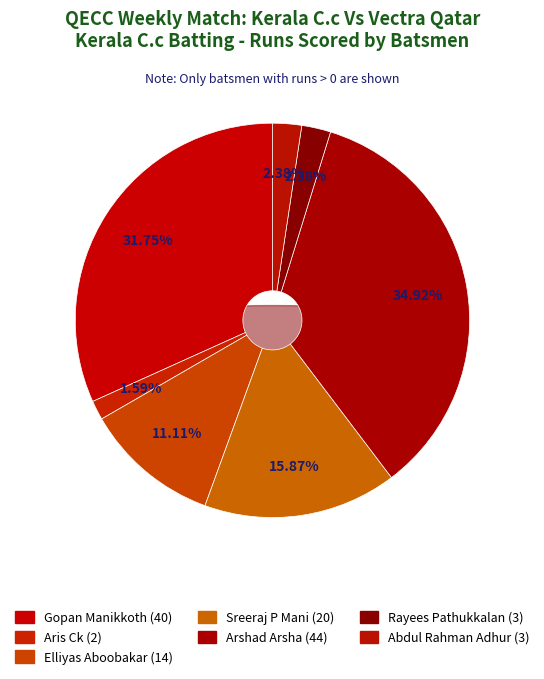

Combined, do Rayees Pathukkalan and Abdul Rahman Adhur account for over 50%?

No